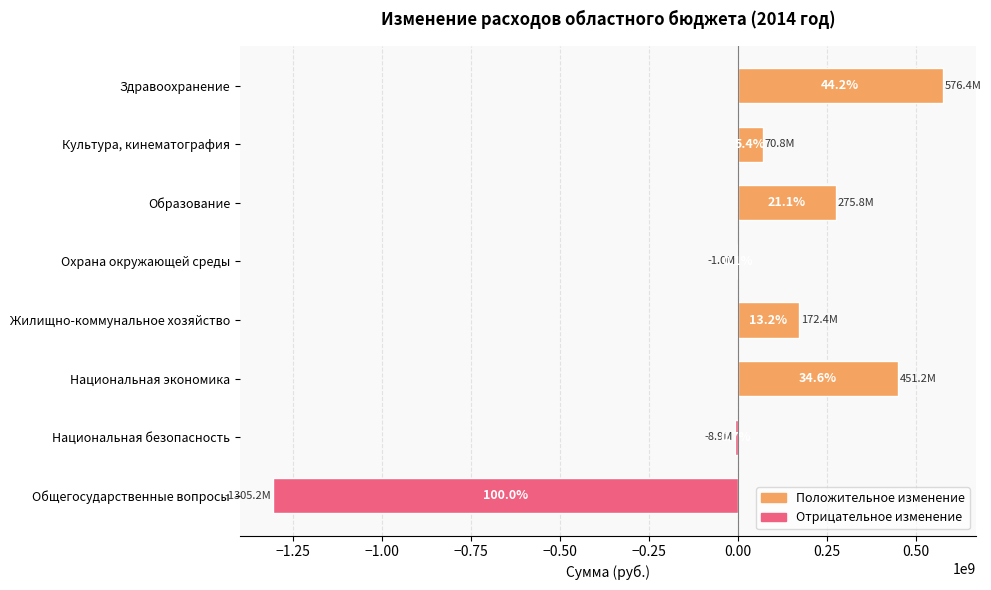

Which label corresponds to the largest value in the chart?

Здравоохранение